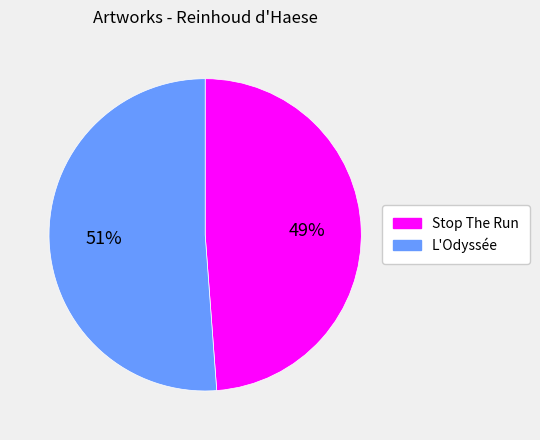

What is the largest slice in the pie chart?

L'Odyssée